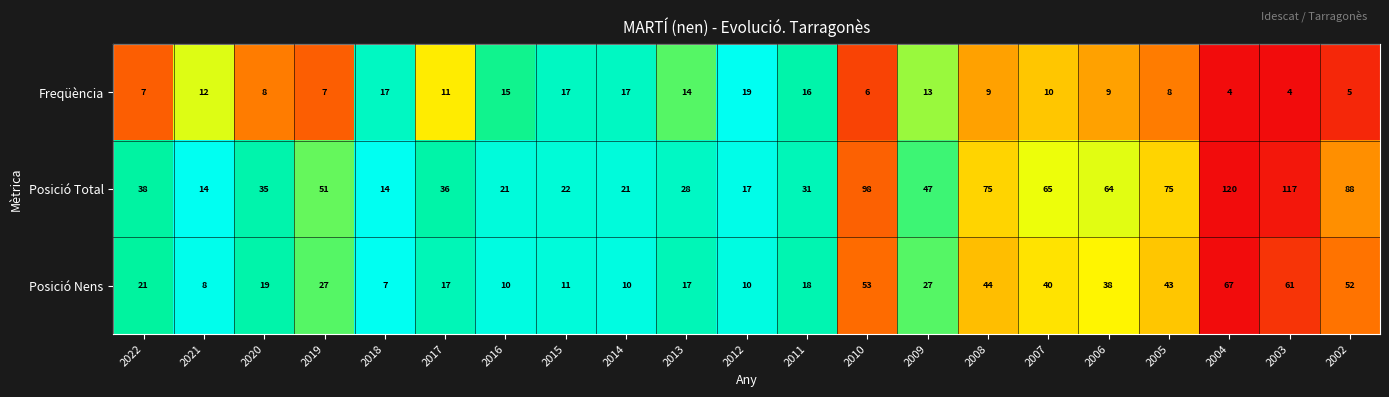

What is the sum of the Posició Total values at 2018 and 2014?

35